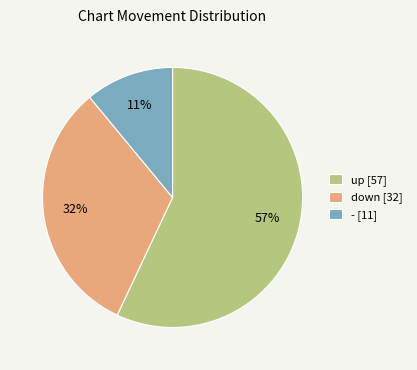

Which has a higher value, - [11] or up [57]?

up [57]